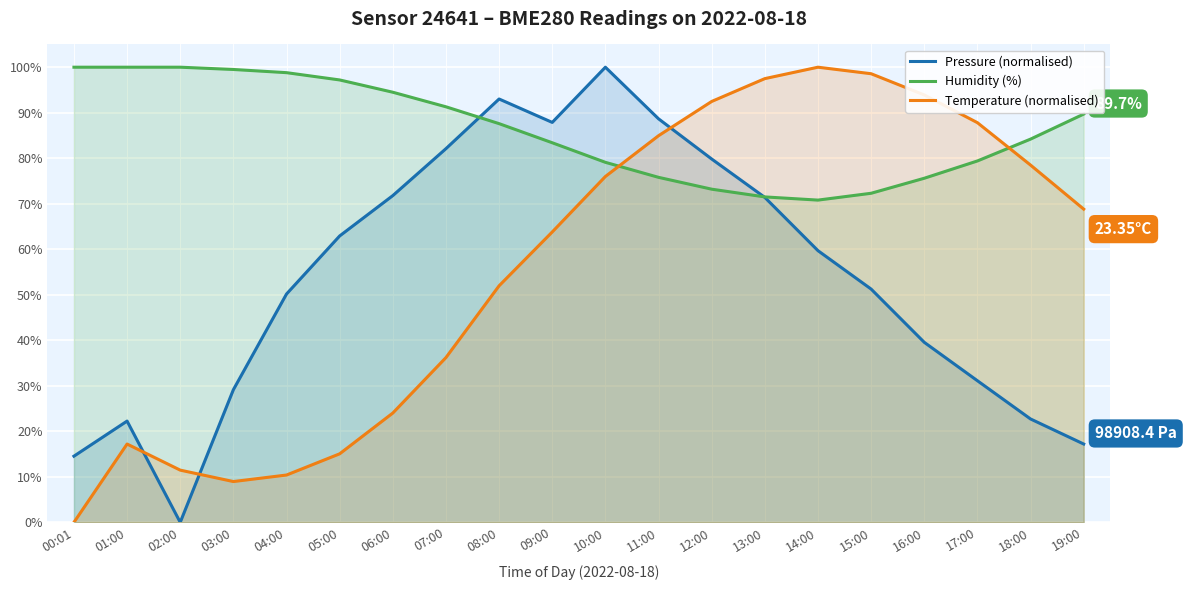

How many values in the Pressure (normalised) series exceed 59?

10